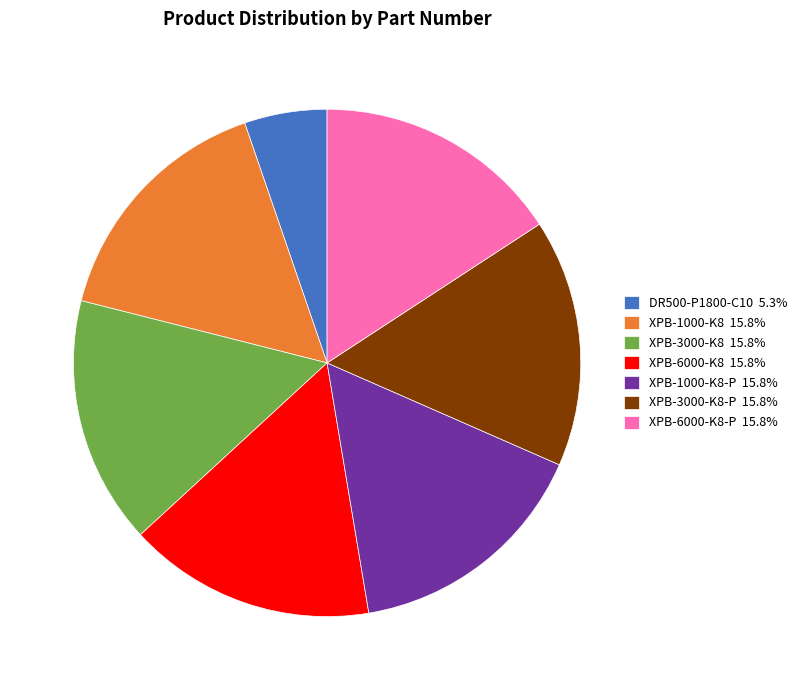

What is the ratio of the value at XPB-1000-K8 15.8% to the value at XPB-6000-K8 15.8%?

1.0